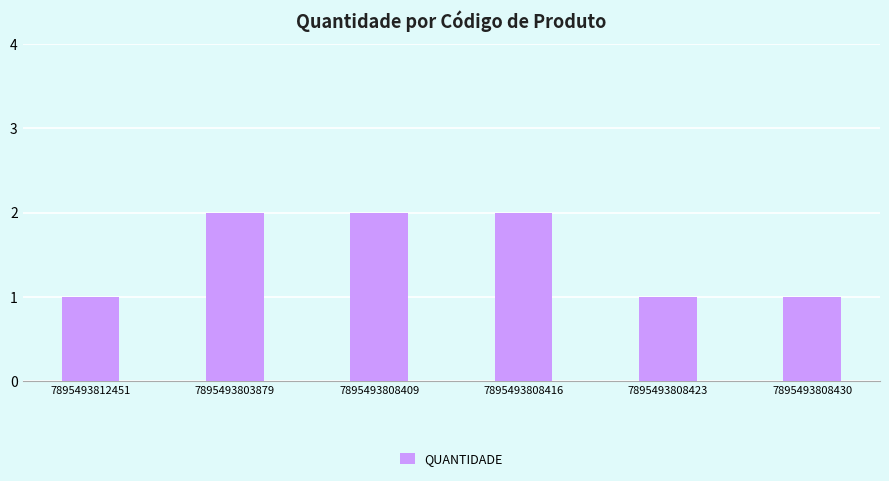

What is the sum of the values at 7895493803879 and 7895493808430?

3